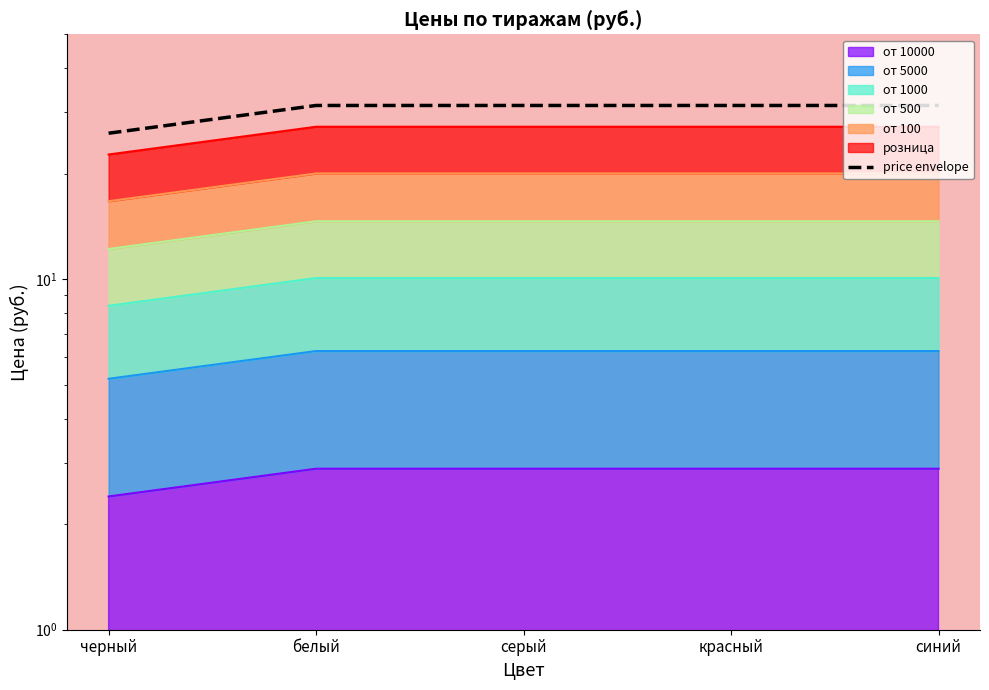

How many lines are shown in the chart?

1